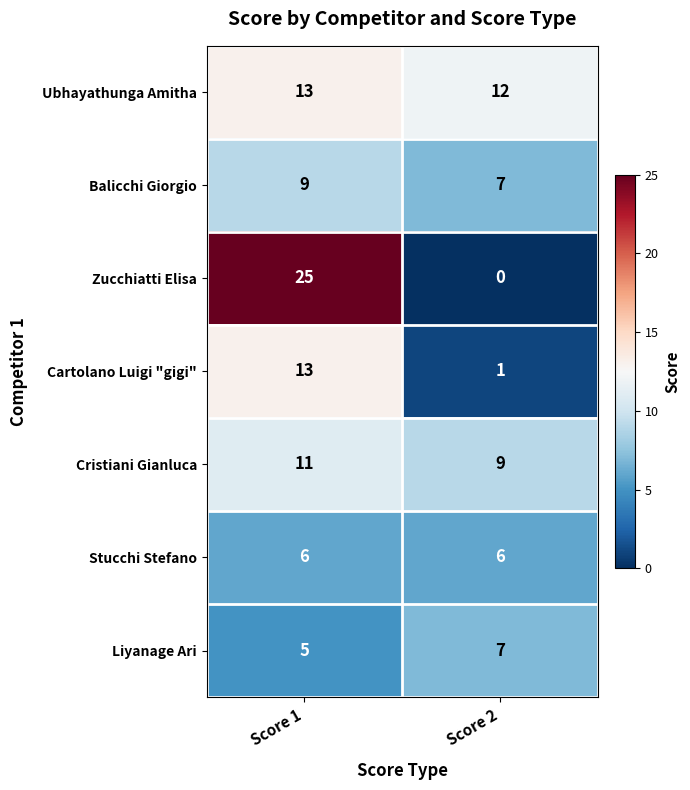

What is the spread (max minus min) of values at Score 1?

20